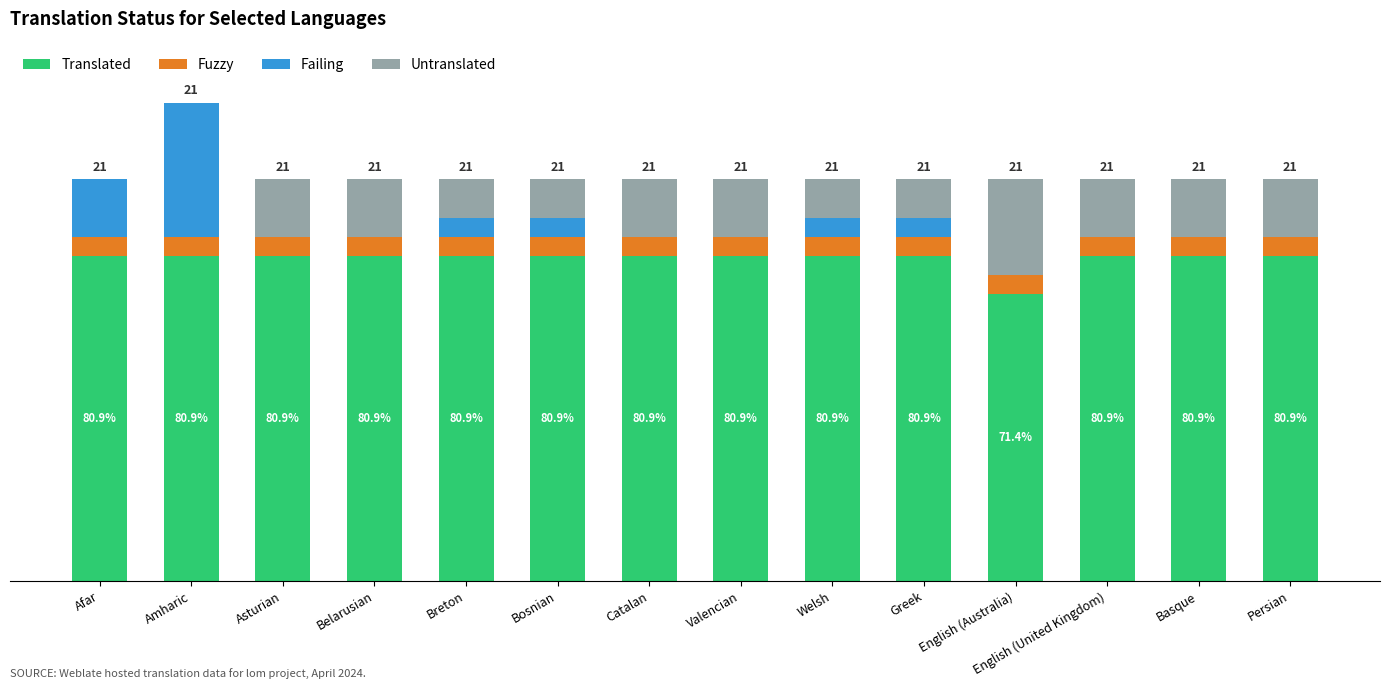

The value of Fuzzy at Valencian is 2. True or false?

False